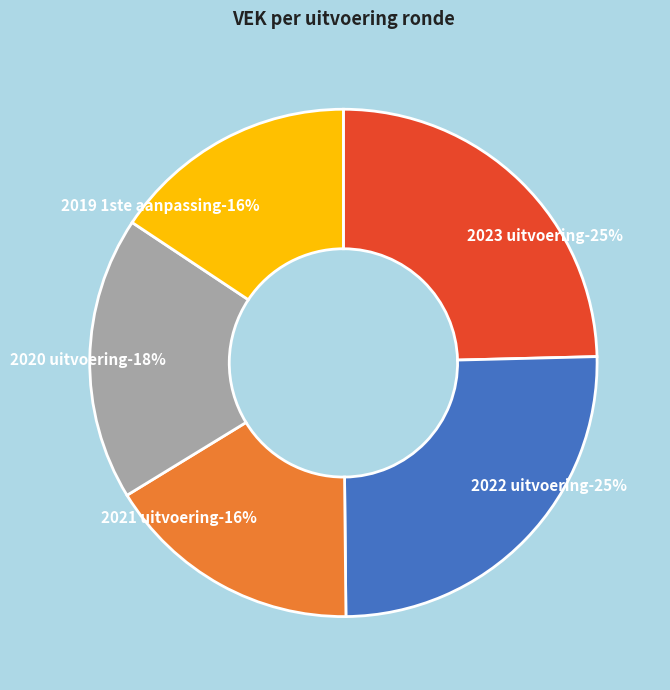

To the nearest percent, what is the difference between the 2021 uitvoering and 2020 uitvoering slice percentages?

2%